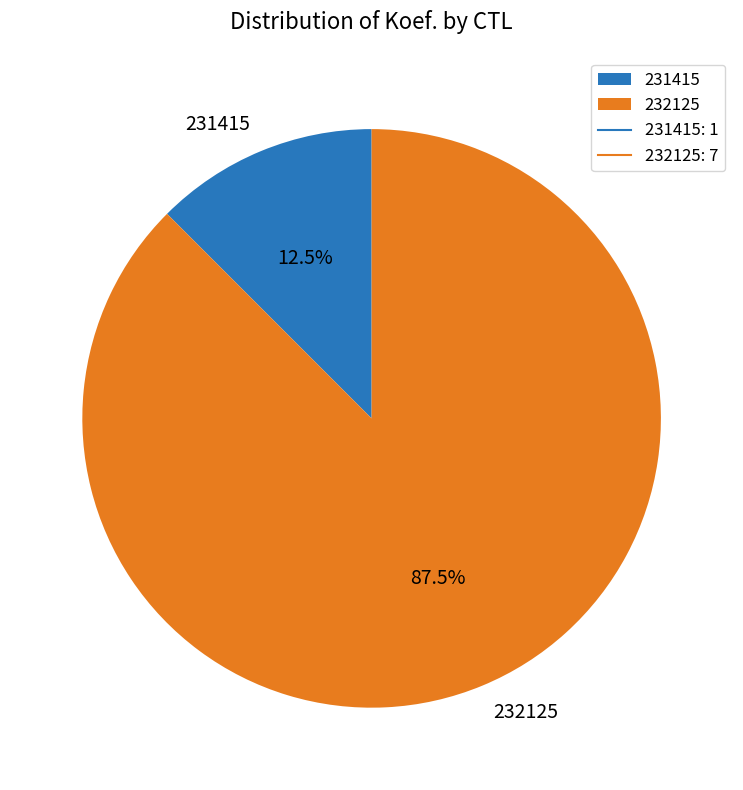

Rank the categories by value from highest to lowest.

232125, 231415